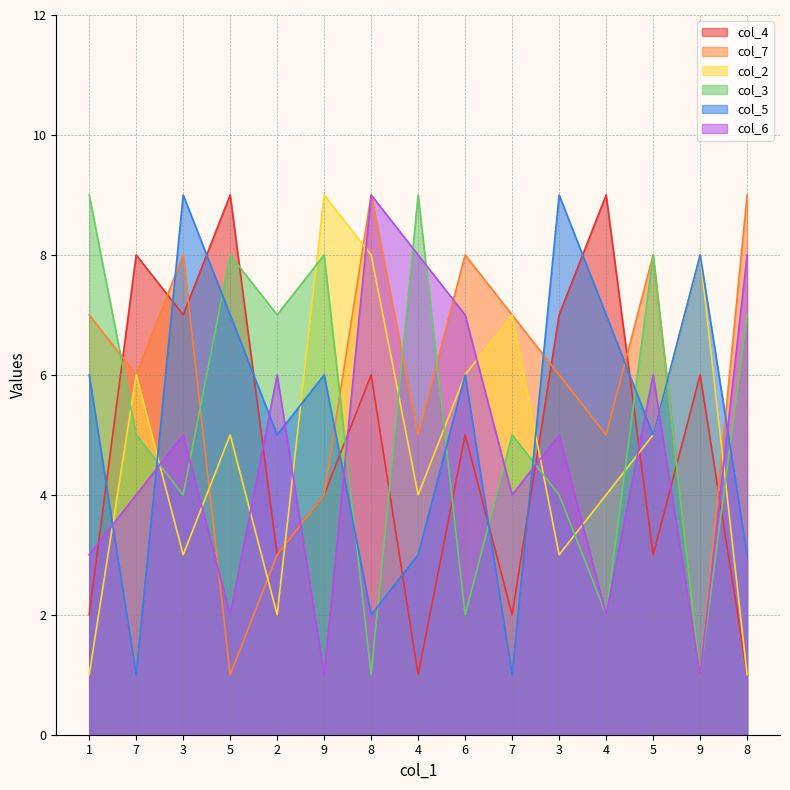

How many data points in col_7 are above 6?

7